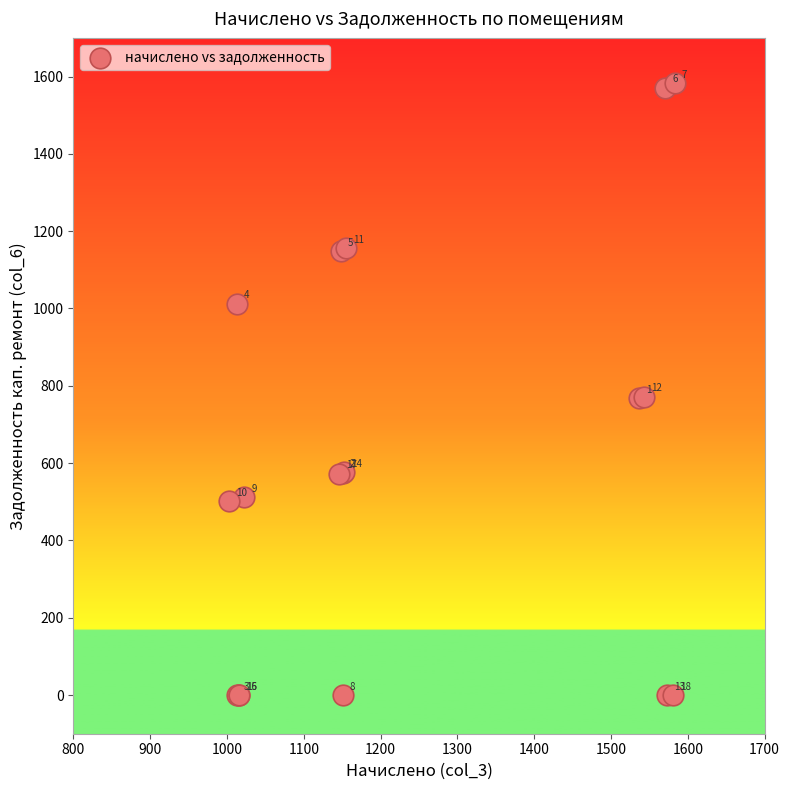

What Y value in the scatter plot is closest to 791?

771.8